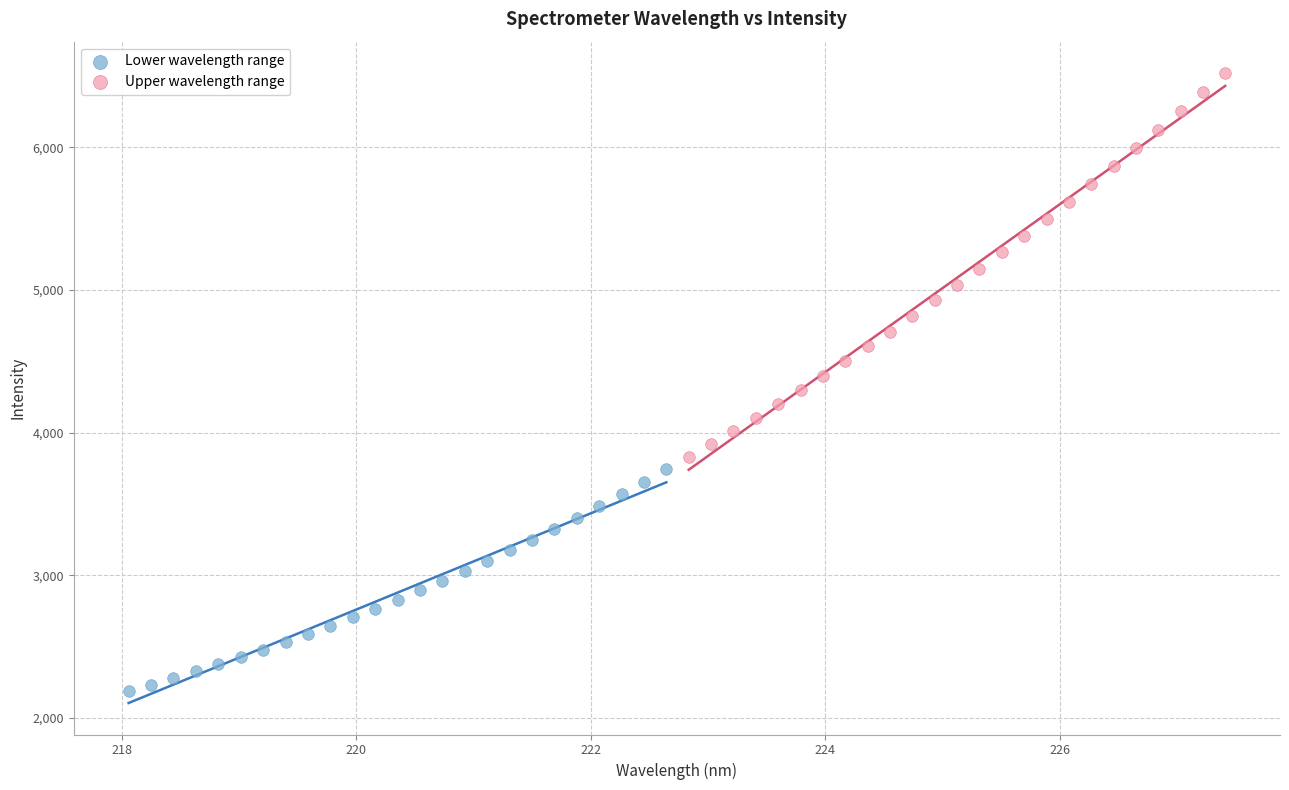

Which series contains the lowest Y value?

Lower wavelength range